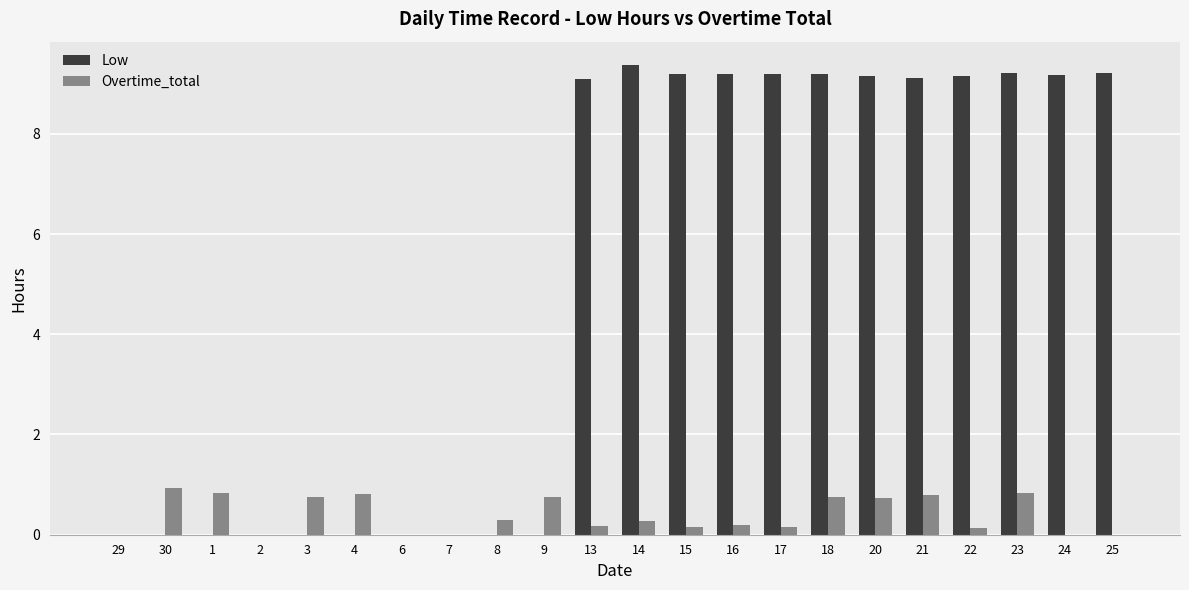

What is the maximum value for Overtime_total?

0.9